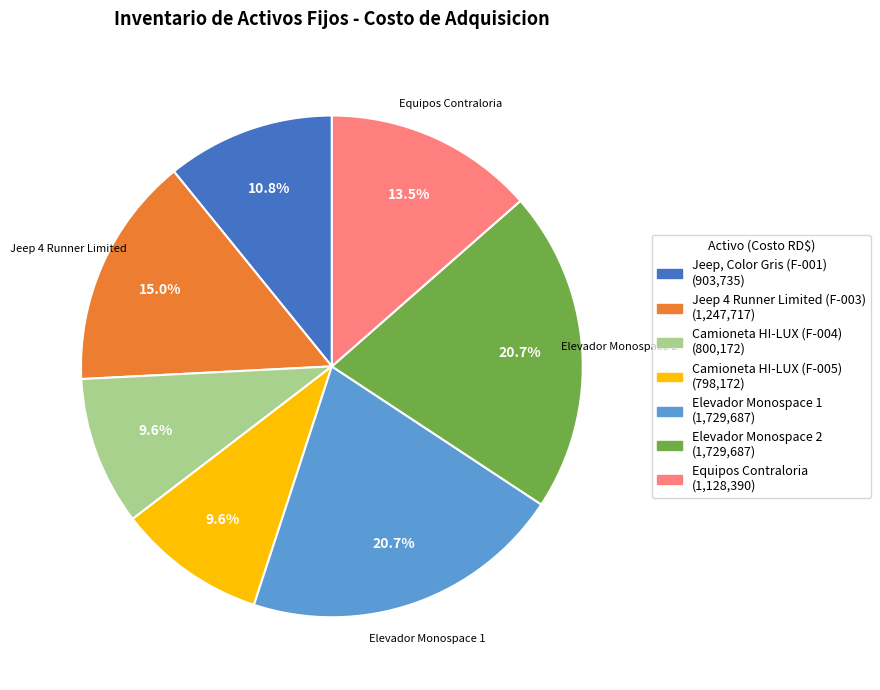

Is there a majority slice in this chart?

No